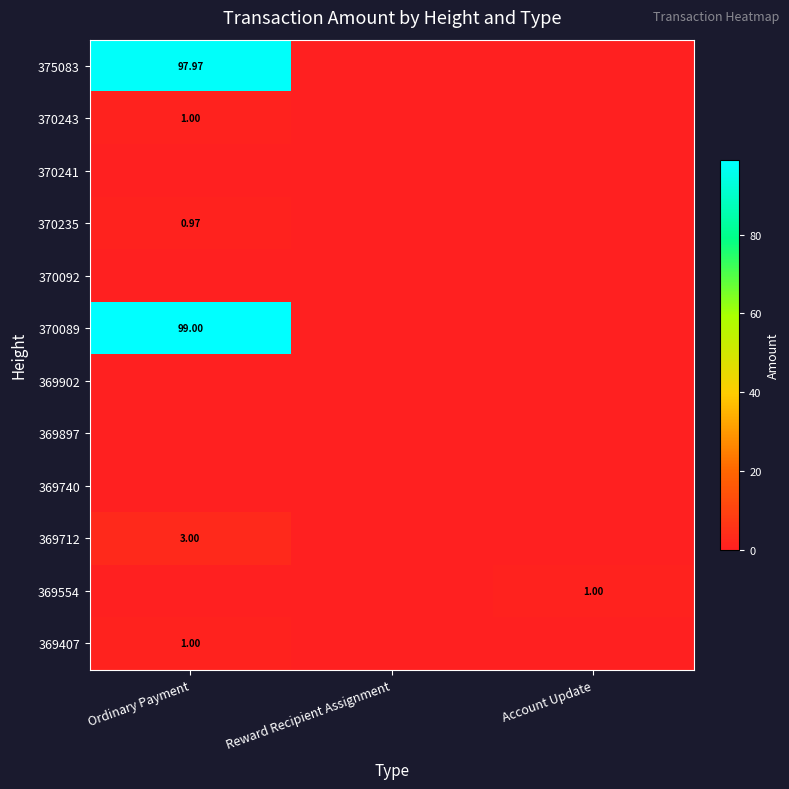

List the labels in order of 369897 value, largest first.

Ordinary Payment, Reward Recipient Assignment, Account Update